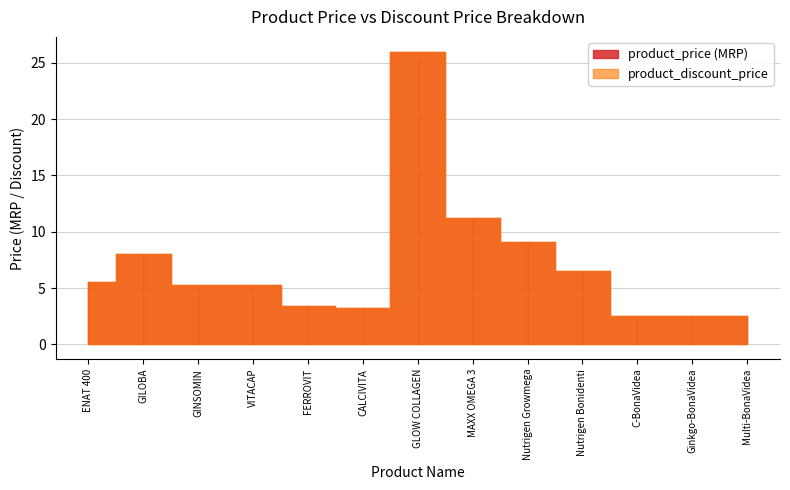

The product_price (MRP) series shows 3.2 at CALCIVITA. True or false?

True